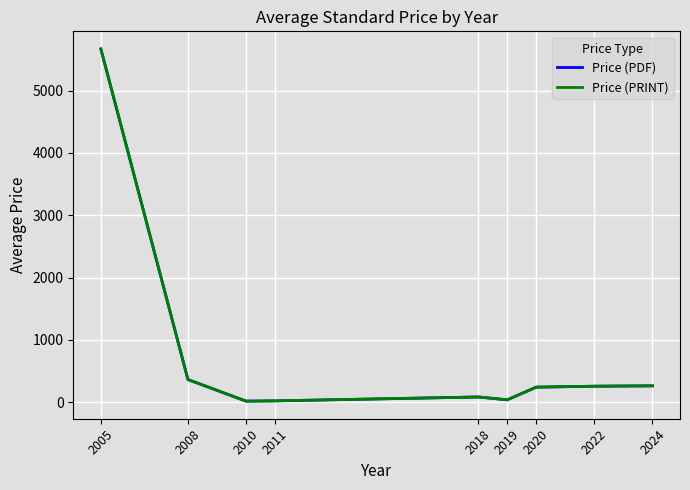

At which category does Price (PDF) reach its first local valley?

2010